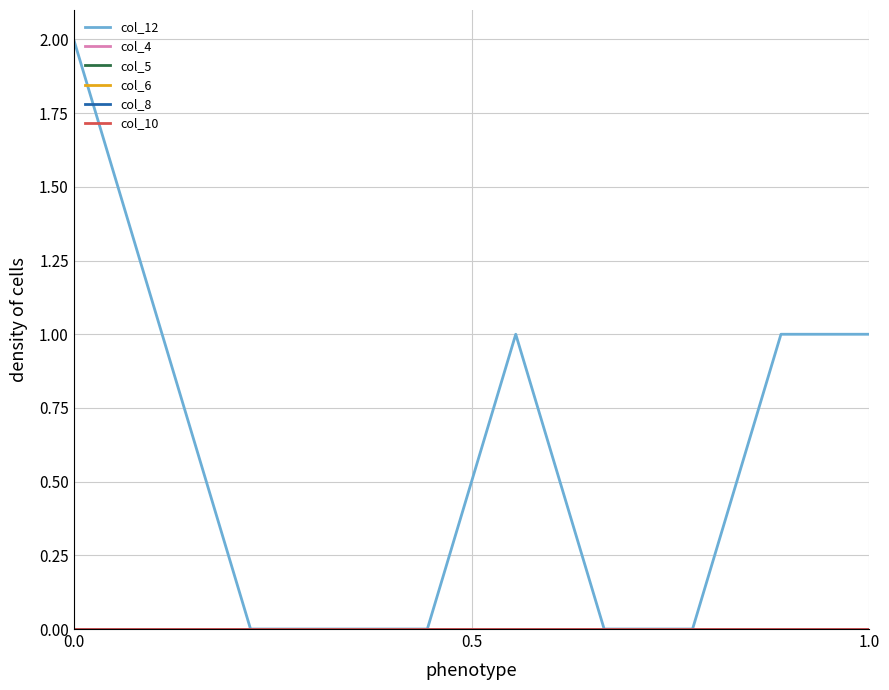

Does the chart have visible grid lines?

Yes